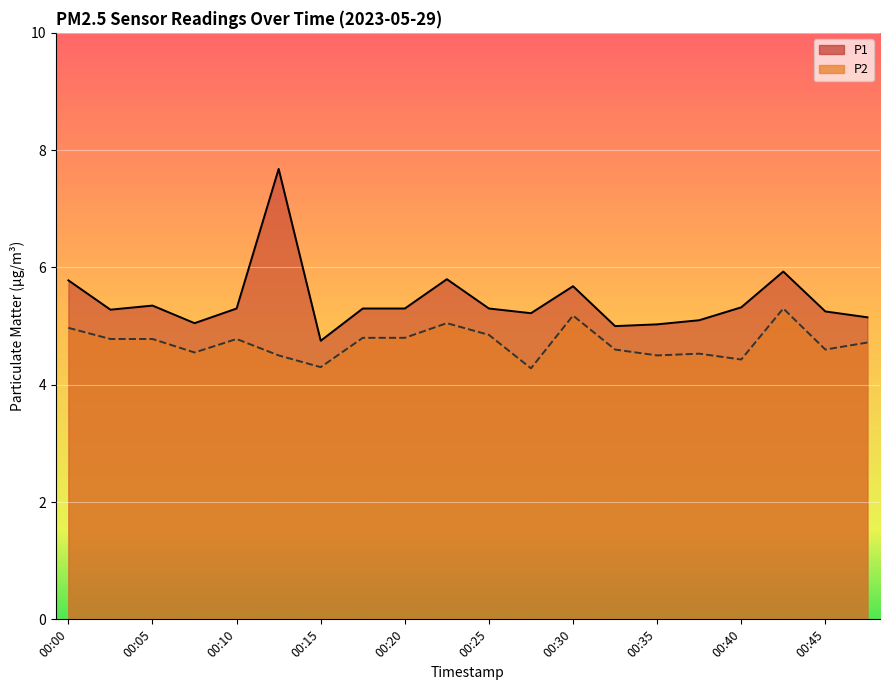

Where is P1 nearest to the value 6?

00:43